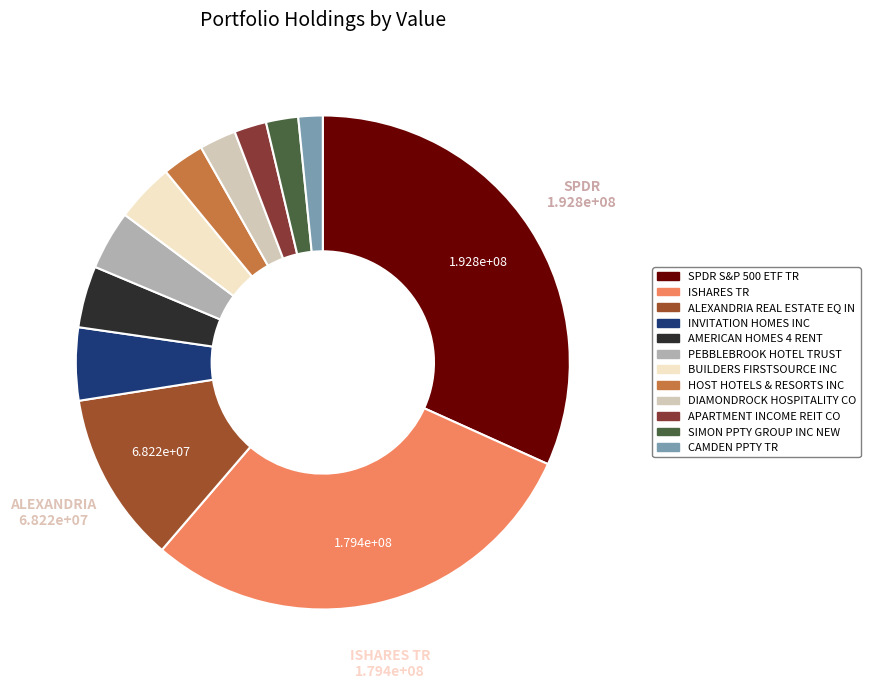

To the nearest percent, what portion does CAMDEN PPTY TR represent?

2%